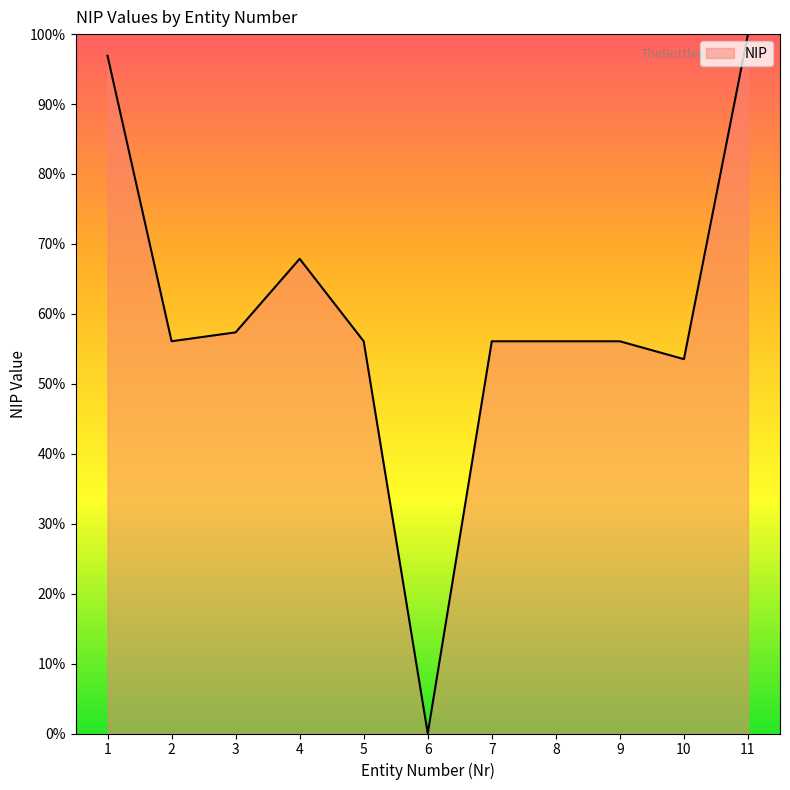

Reading right to left, transcribe all the data shown in this chart.

100.0	53.5	56.1	56.1	56.1	0.0	56.1	67.9	57.4	56.1	96.9